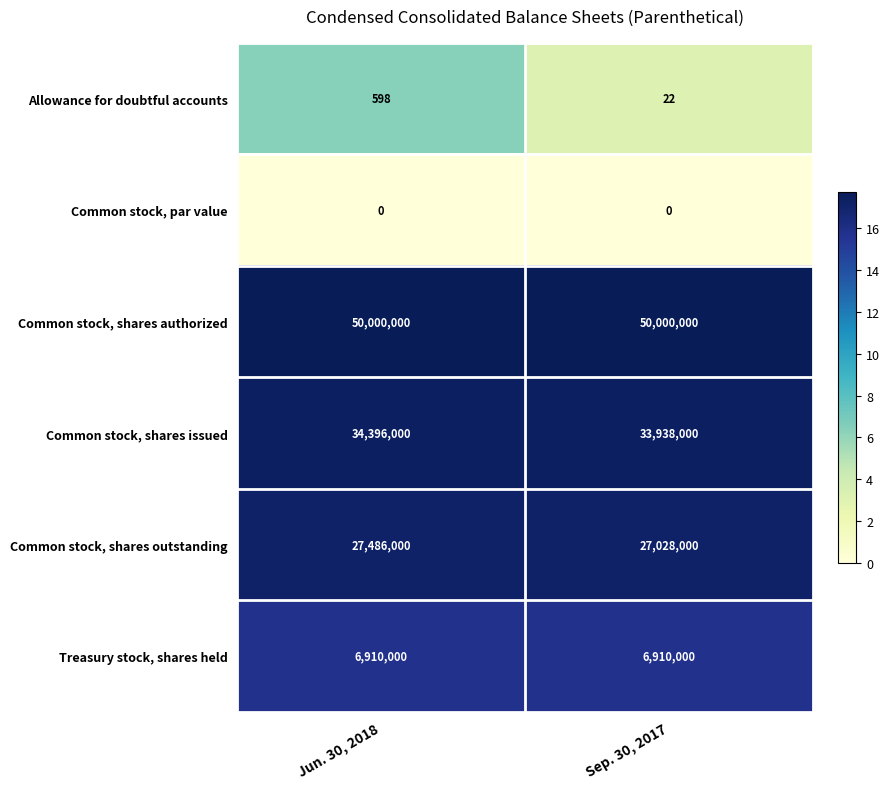

At which label does Allowance for doubtful accounts reach its peak?

Jun. 30, 2018